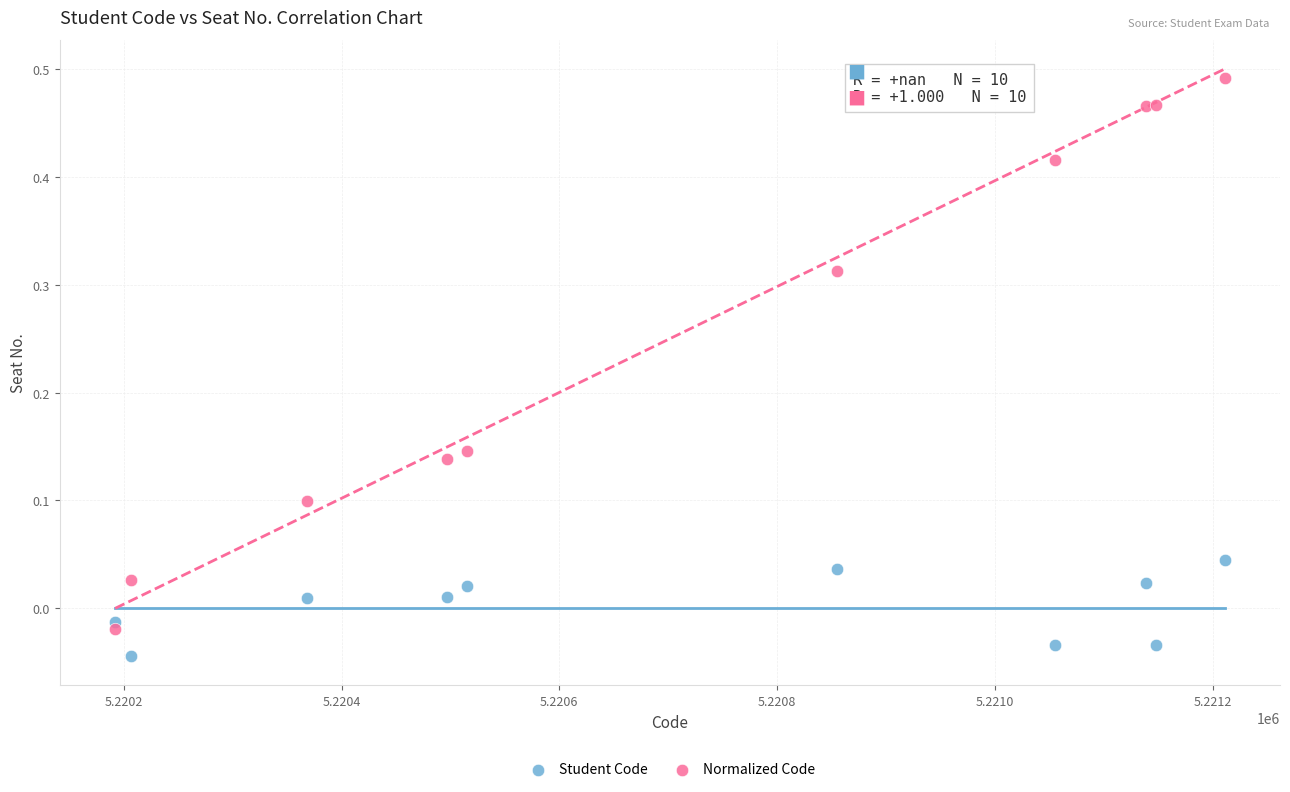

Which series has the largest Y range (max minus min)?

Normalized Code